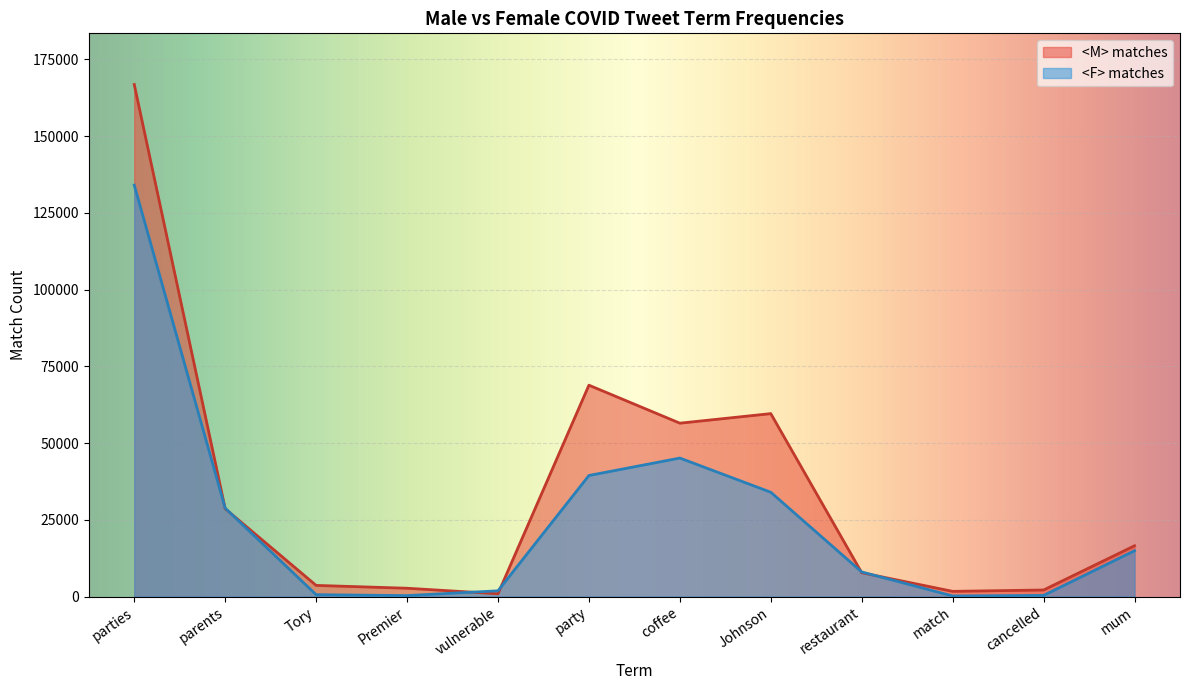

At which category is the sum across all series the highest?

parties